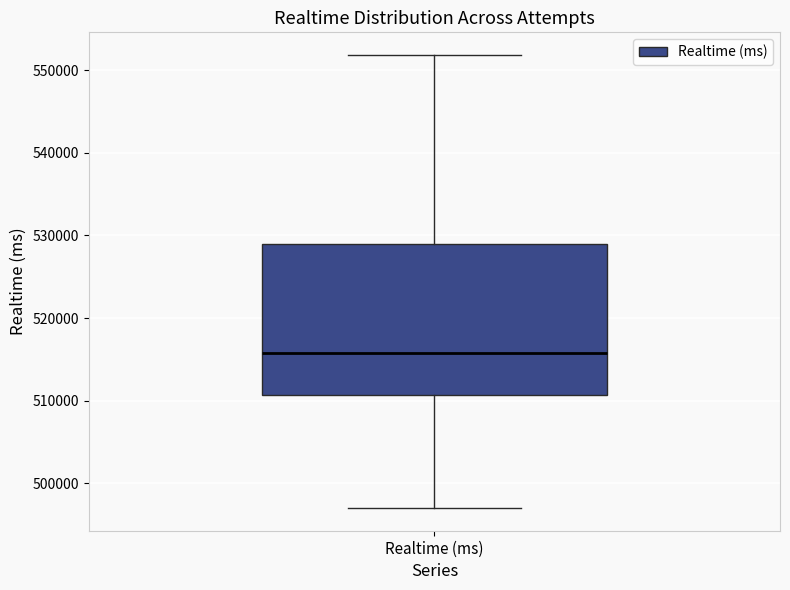

Read this box plot against the y-axis: the position of the median line, the range covered by the box, and the ends of both whiskers. The values are not printed on the chart, so give them approximately, as read against the axis.

median 516000, box 511000 to 529000, whiskers 497000 to 552000